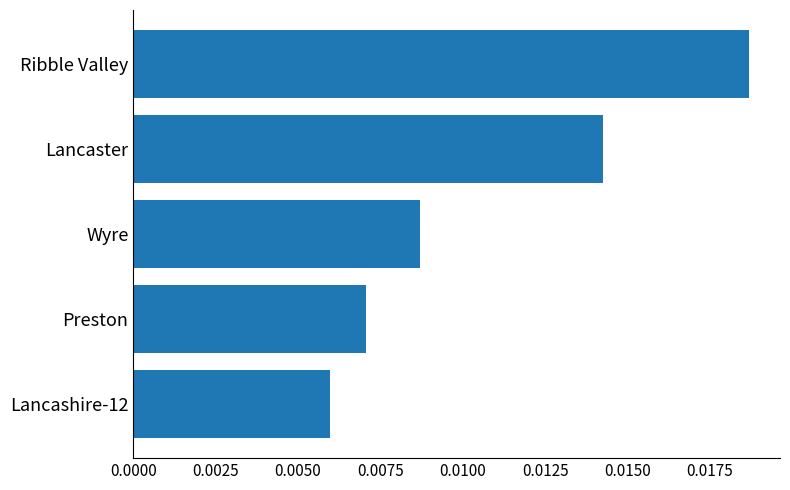

How many series are shown in this chart?

1